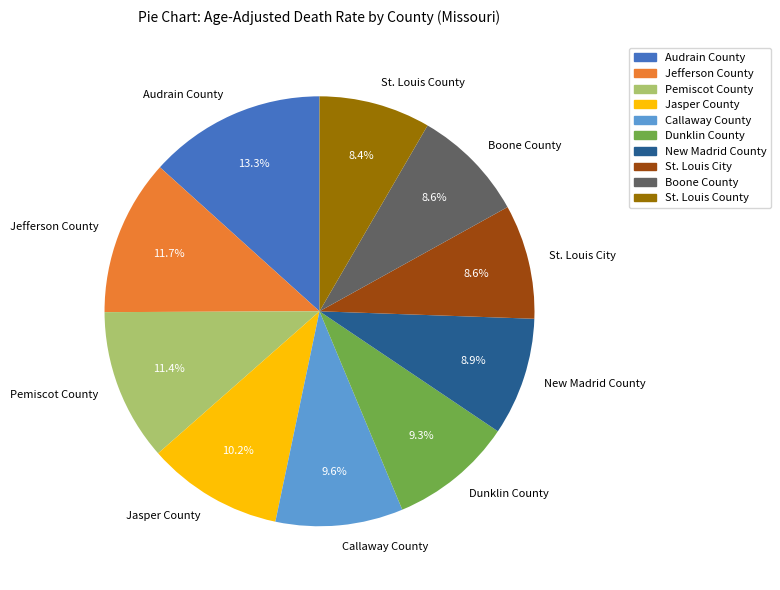

What percentage do Jasper County and Audrain County together represent?

23.5%